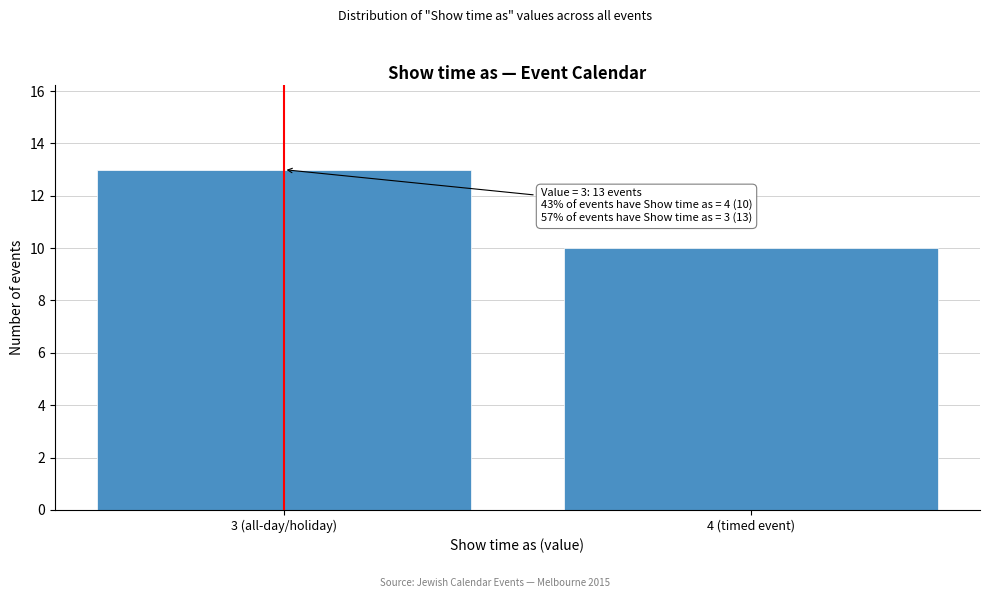

Reading right to left, transcribe all the data shown in this chart.

10	13